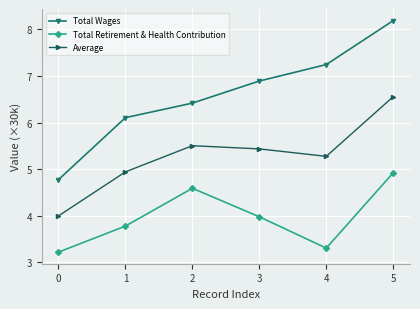

Reading left to right, extract all data points from this chart.

Total Wages: 4.8	6.1	6.4	6.9	7.2	8.2
Total Retirement & Health Contribution: 3.2	3.8	4.6	4.0	3.3	4.9
Average: 4.0	4.9	5.5	5.4	5.3	6.6